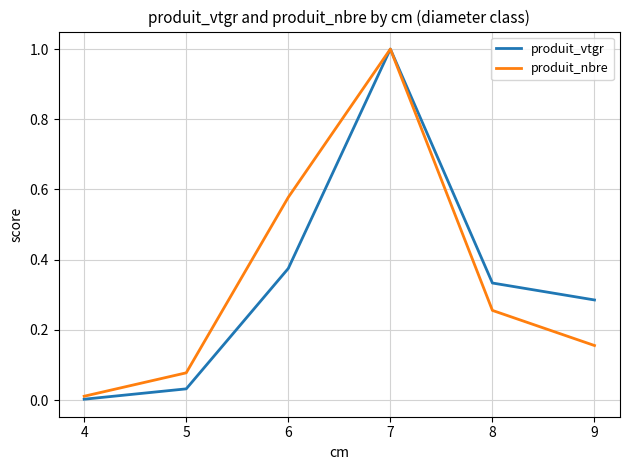

Which series has the widest spread of values?

produit_vtgr